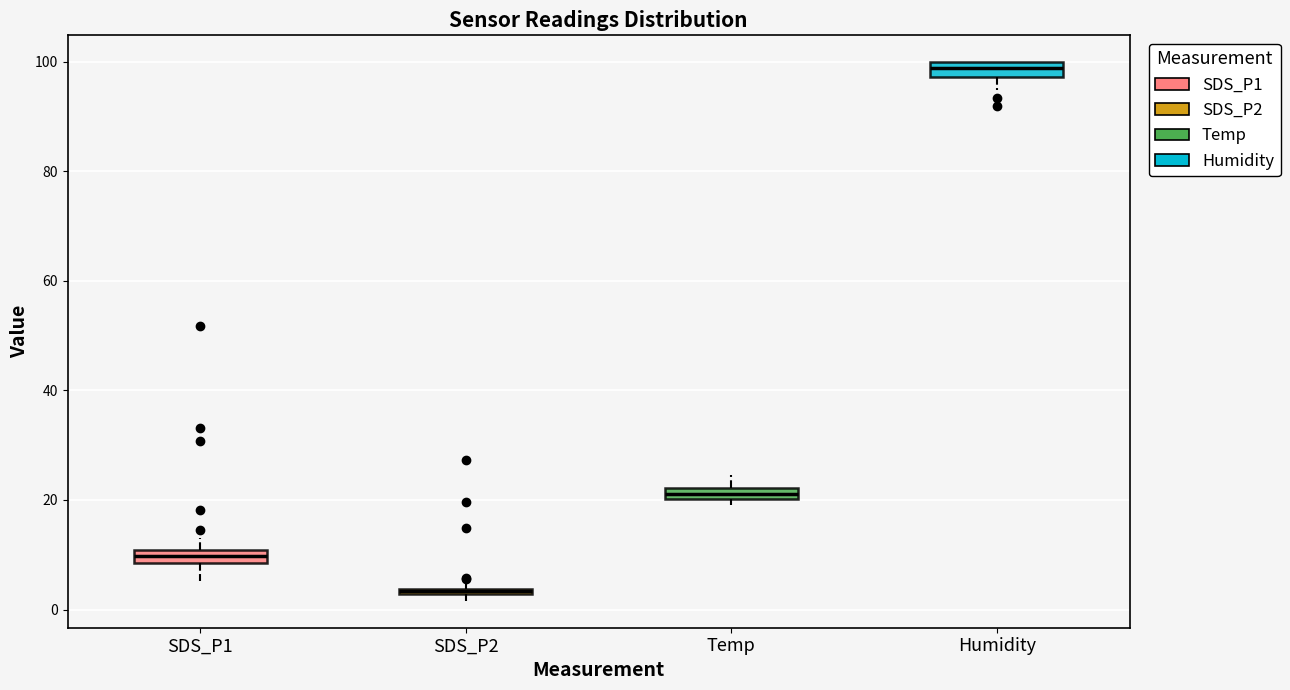

Which box has the highest median line?

Humidity